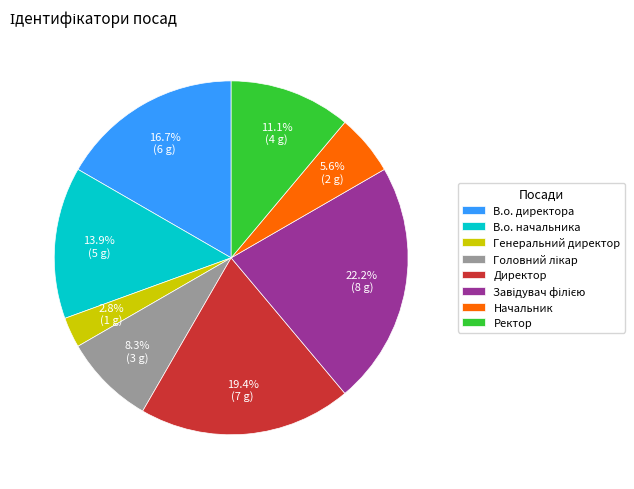

How much of the chart is everything except В.о. директора?

83.3%